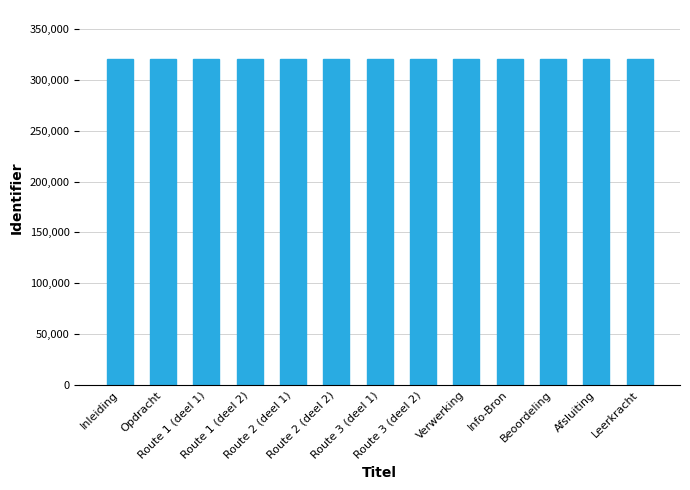

What is the minimum value shown in the chart?

320536